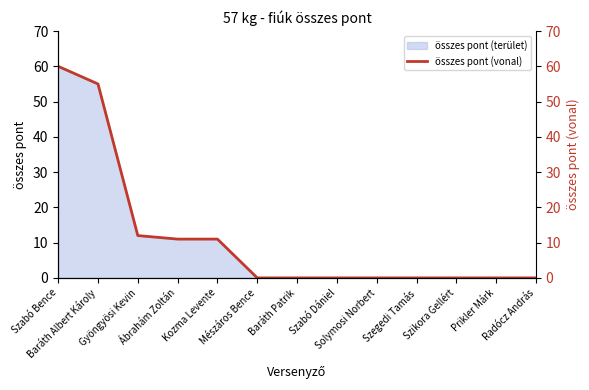

What is the label of the 5th point from the right?

Solymosi Norbert